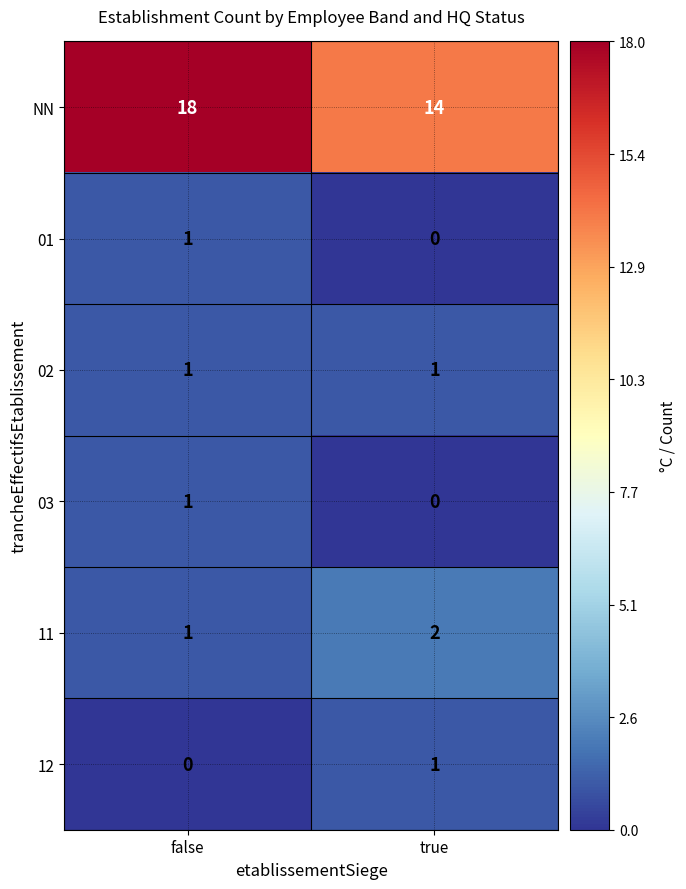

The value of 12 at true is 1. True or false?

True